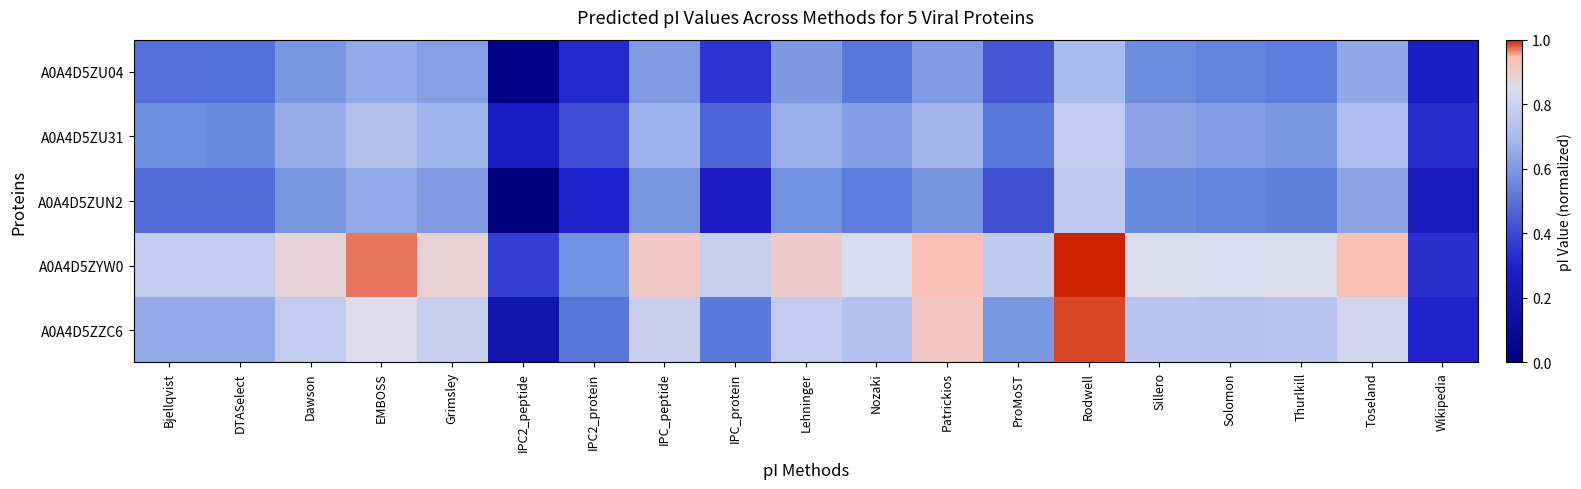

Rank the series by their maximum value, from lowest to highest.

A0A4D5ZU04, A0A4D5ZUN2, A0A4D5ZU31, A0A4D5ZZC6, A0A4D5ZYW0